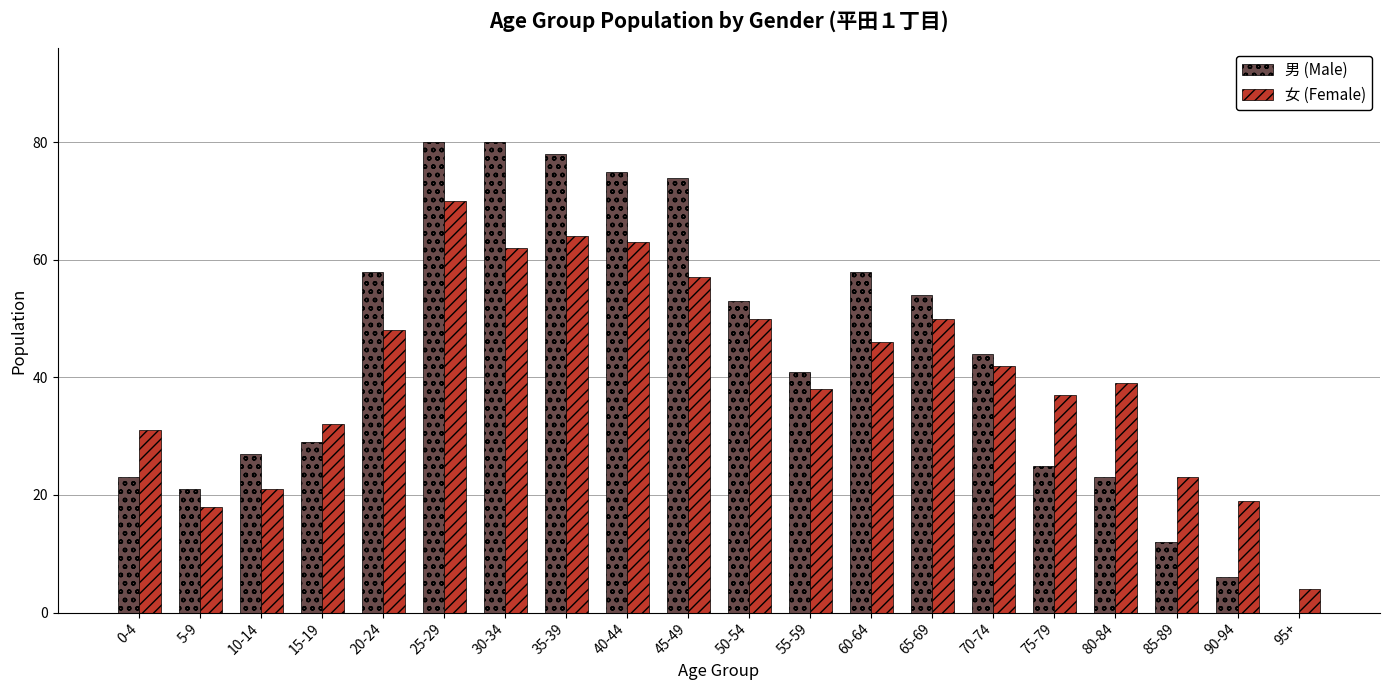

Reading right to left, what are all the values shown in this chart?

男 (Male): 95+=0	90-94=6	85-89=12	80-84=23	75-79=25	70-74=44	65-69=54	60-64=58	55-59=41	50-54=53	45-49=74	40-44=75	35-39=78	30-34=80	25-29=80	20-24=58	15-19=29	10-14=27	5-9=21	0-4=23
女 (Female): 95+=4	90-94=19	85-89=23	80-84=39	75-79=37	70-74=42	65-69=50	60-64=46	55-59=38	50-54=50	45-49=57	40-44=63	35-39=64	30-34=62	25-29=70	20-24=48	15-19=32	10-14=21	5-9=18	0-4=31